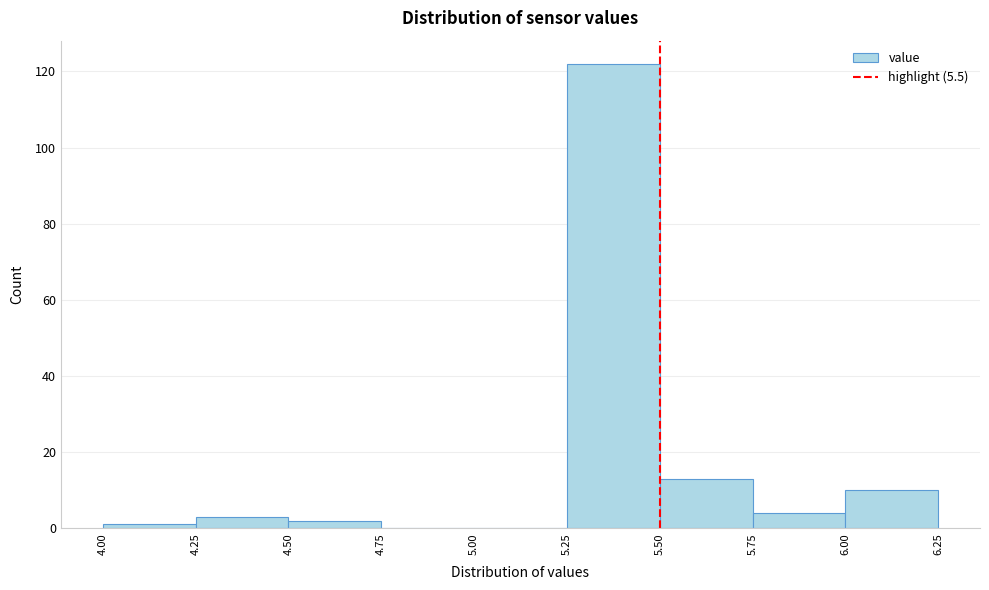

How tall is the bar that spans 4.50 to 4.75 on the x-axis? The values are not printed on the chart, so give them approximately, as read against the axis.

2